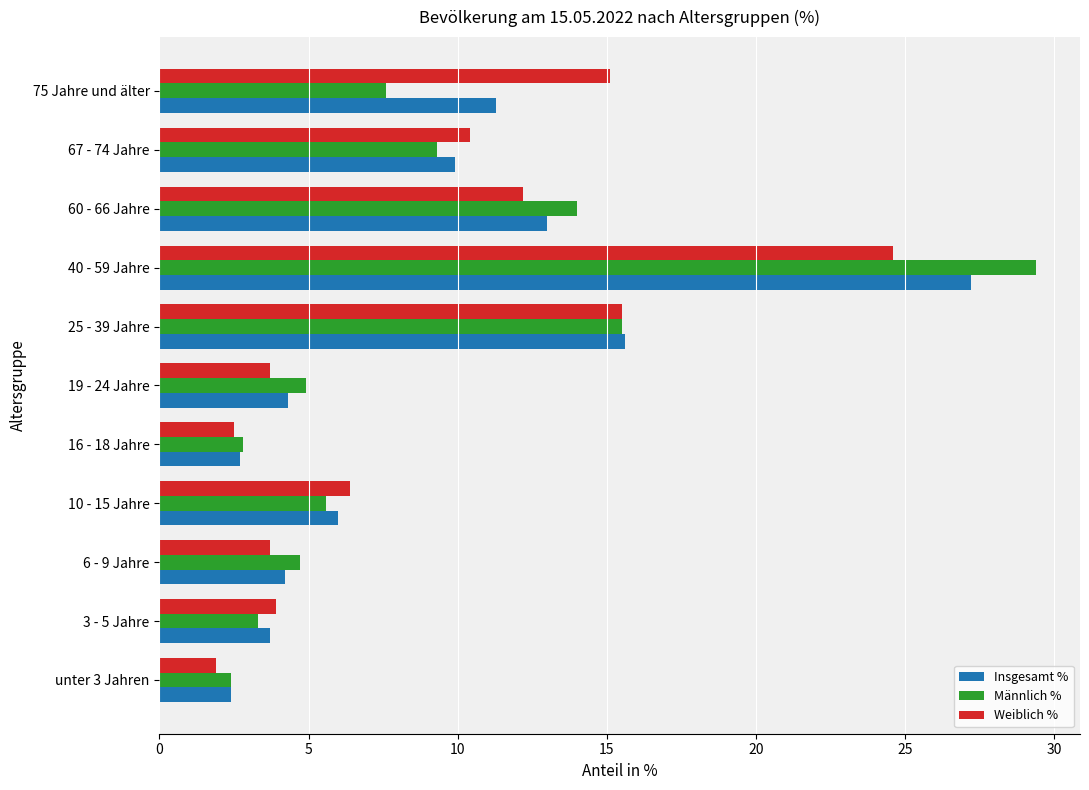

What is the approximate value of Weiblich % at 60 - 66 Jahre?

12.2